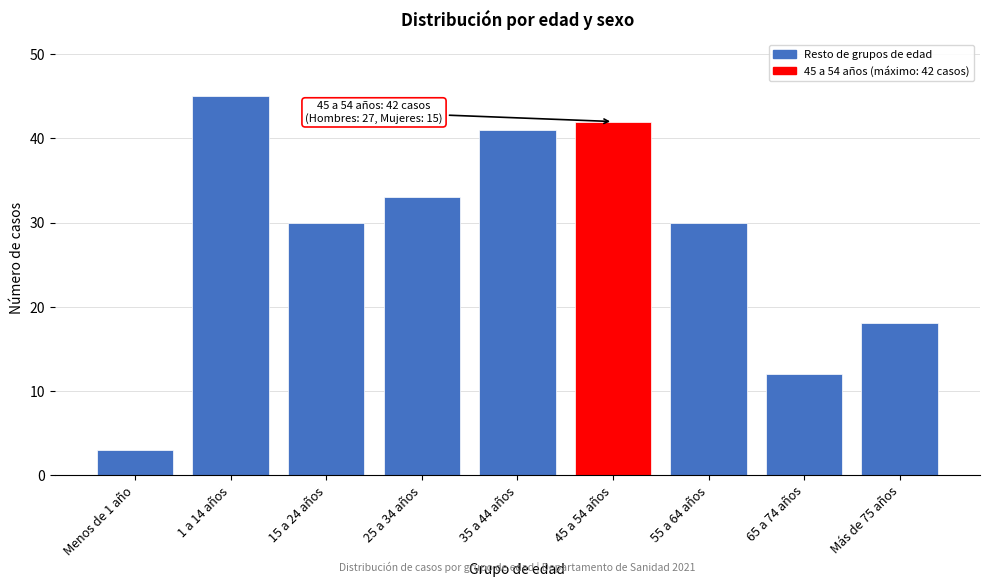

Reading left to right, transcribe all the data shown in this chart.

3	45	30	33	41	42	30	12	18